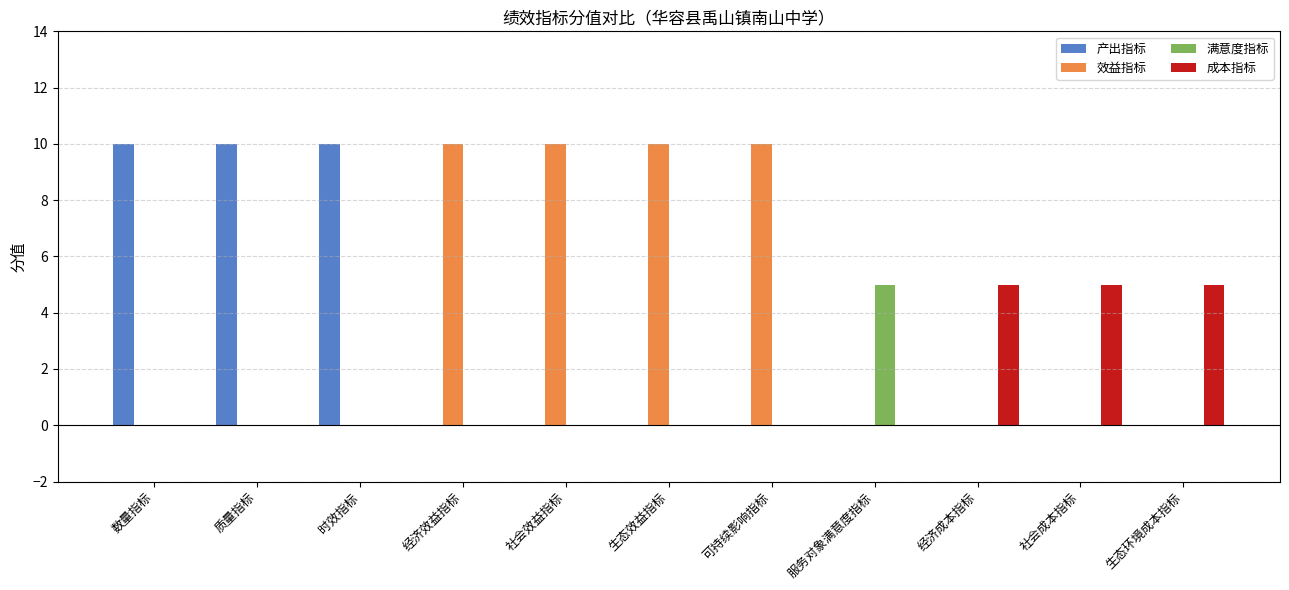

What are all the series names shown in the legend?

产出指标, 效益指标, 满意度指标, 成本指标